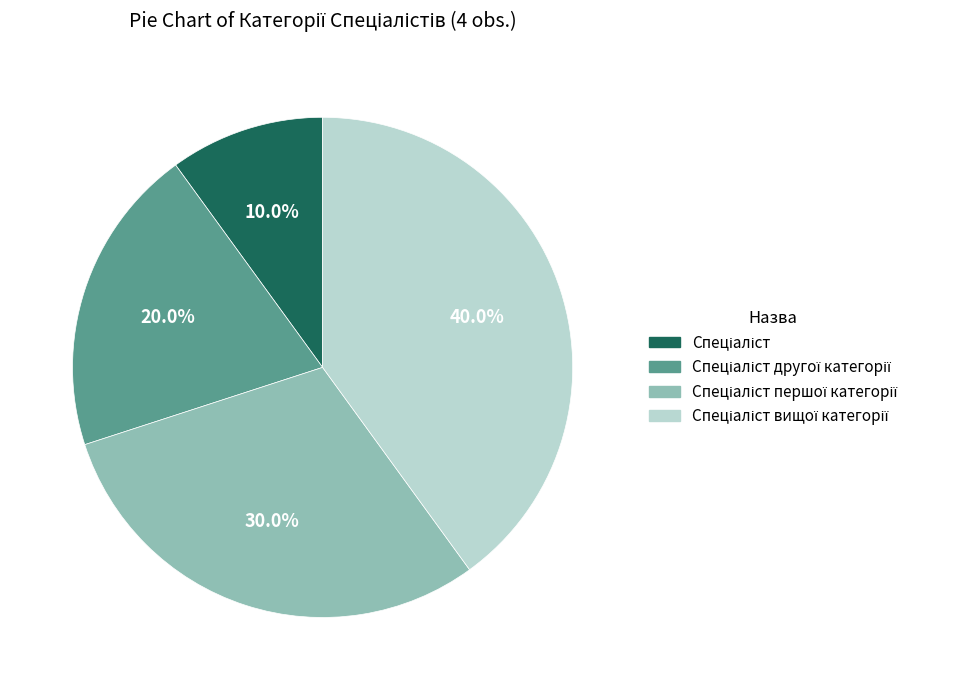

Is there any slice that represents more than half of the pie?

No